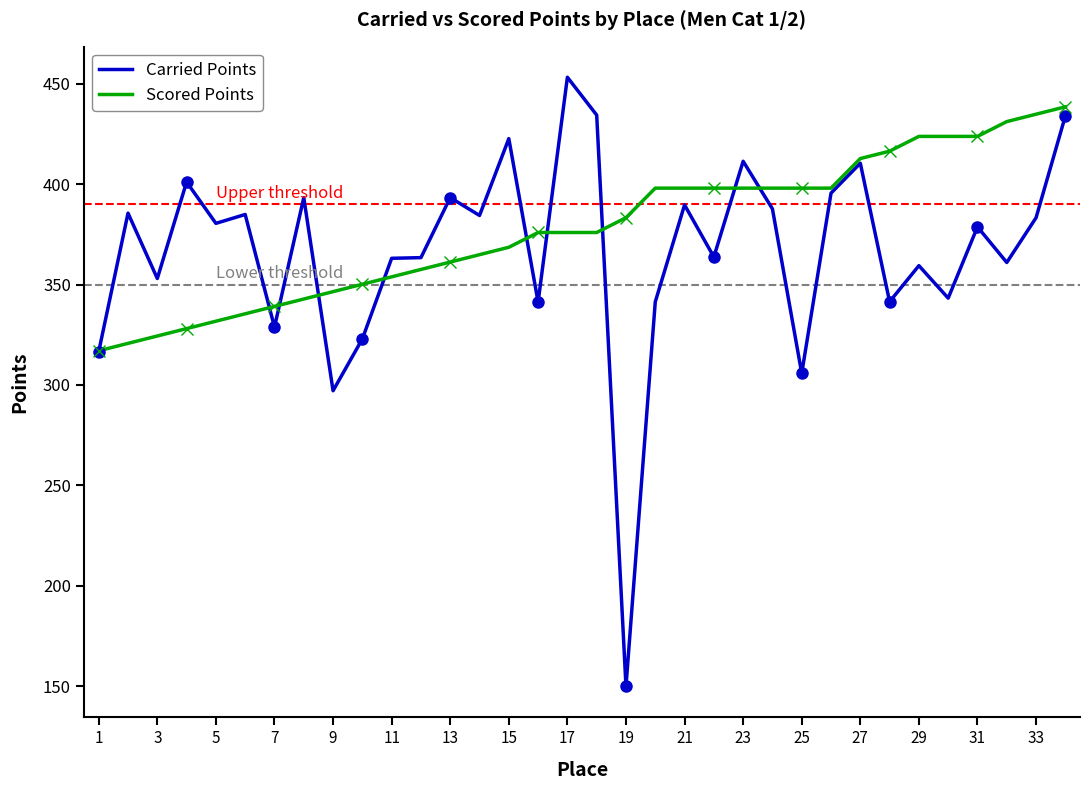

How many times do Carried Points and Scored Points cross each other?

10